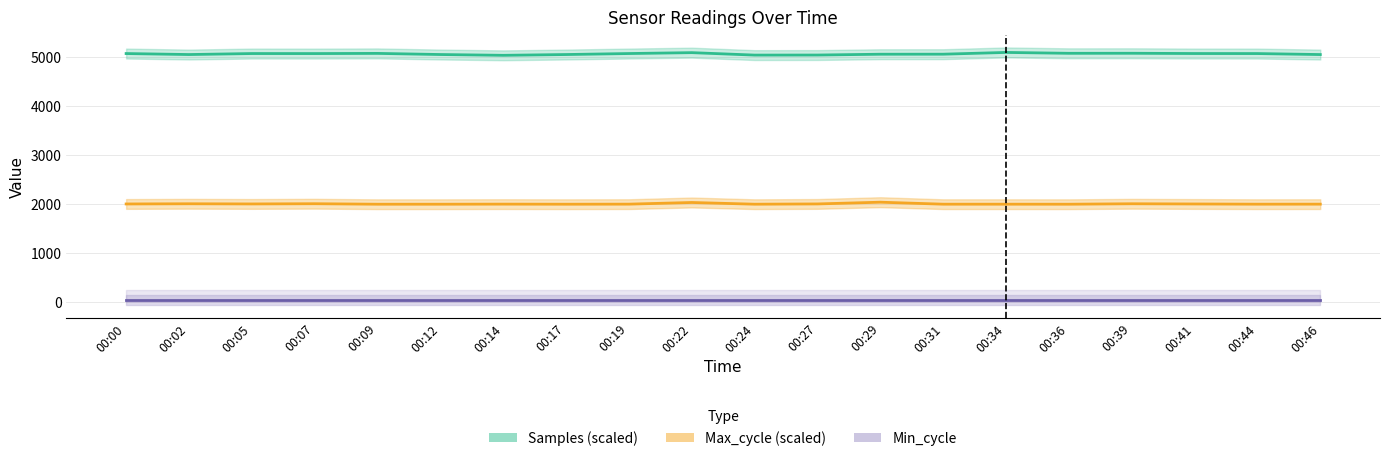

Reading left to right, list all the values displayed in this chart.

Samples (scaled): 00:00=5076.4	00:02=5056.1	00:05=5076.4	00:07=5076.0	00:09=5079.6	00:12=5056.5	00:14=5040.2	00:17=5056.3	00:19=5076.7	00:22=5094.9	00:24=5044.8	00:27=5046.0	00:29=5062.6	00:31=5063.4	00:34=5099.2	00:36=5081.4	00:39=5082.2	00:41=5076.9	00:44=5076.1	00:46=5055.9
Max_cycle (scaled): 00:00=1997.1	00:02=2001.1	00:05=1997.5	00:07=2002.1	00:09=1992.0	00:12=1992.1	00:14=1993.9	00:17=1992.1	00:19=1993.5	00:22=2027.3	00:24=1992.4	00:27=1997.7	00:29=2033.2	00:31=1992.7	00:34=1992.6	00:36=1992.0	00:39=2001.3	00:41=1996.9	00:44=1992.7	00:46=1993.3
Min_cycle: 00:00=28.0	00:02=28.0	00:05=28.0	00:07=28.0	00:09=28.0	00:12=28.0	00:14=28.0	00:17=28.0	00:19=28.0	00:22=28.0	00:24=28.0	00:27=28.0	00:29=28.0	00:31=28.0	00:34=28.0	00:36=28.0	00:39=28.0	00:41=28.0	00:44=28.0	00:46=28.0